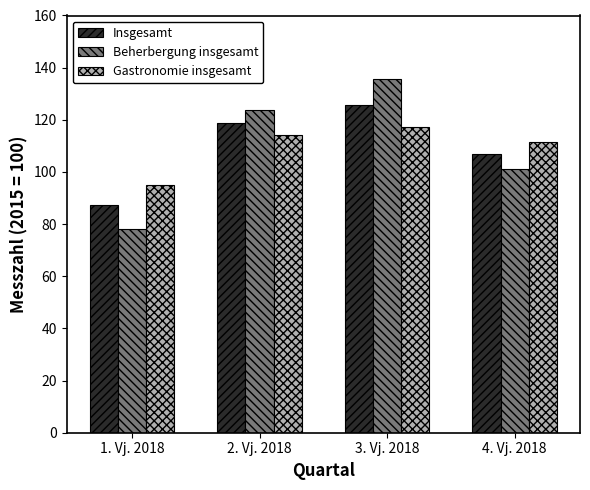

Rank the series by their maximum value, from highest to lowest.

Beherbergung insgesamt, Insgesamt, Gastronomie insgesamt